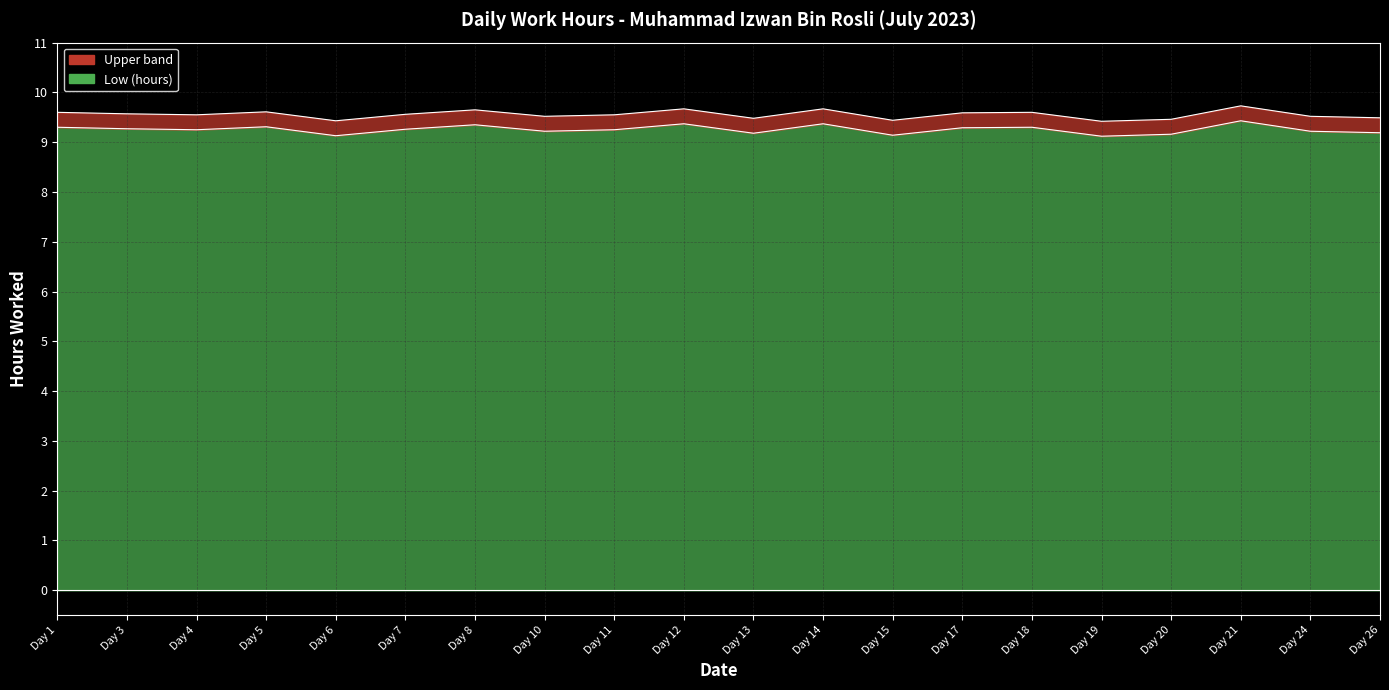

List the labels in order of value, smallest first.

Day 19, Day 6, Day 15, Day 20, Day 13, Day 26, Day 10, Day 24, Day 4, Day 11, Day 7, Day 3, Day 17, Day 1, Day 18, Day 5, Day 8, Day 12, Day 14, Day 21